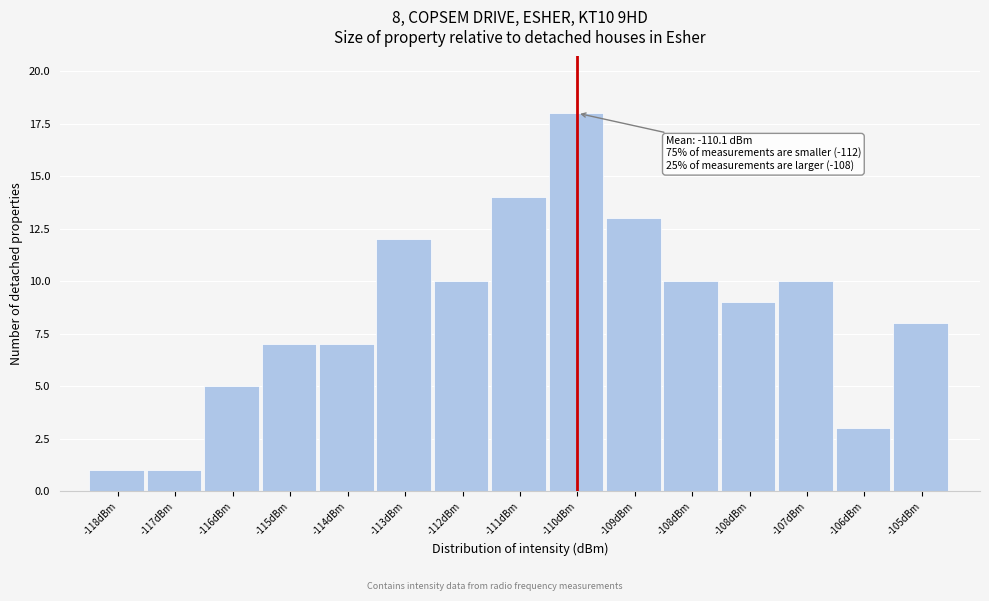

How many bars are there in total?

15